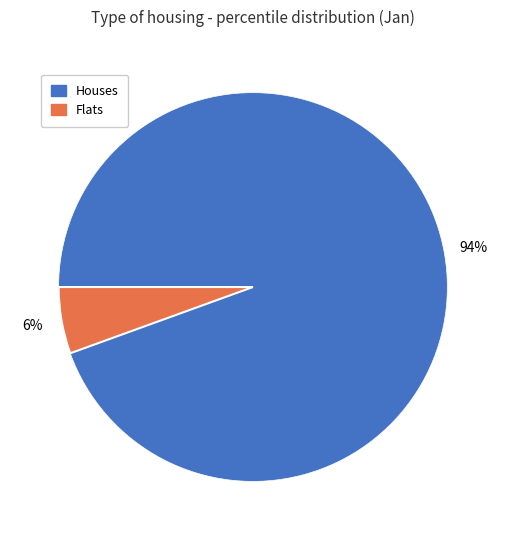

Is there any slice that represents more than half of the pie?

Yes